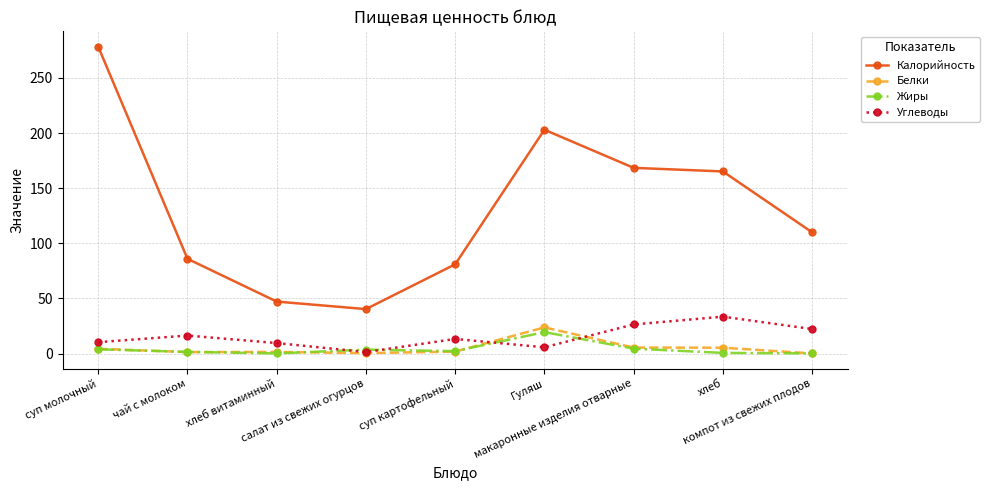

What is the average value of the Калорийность series?

131.1